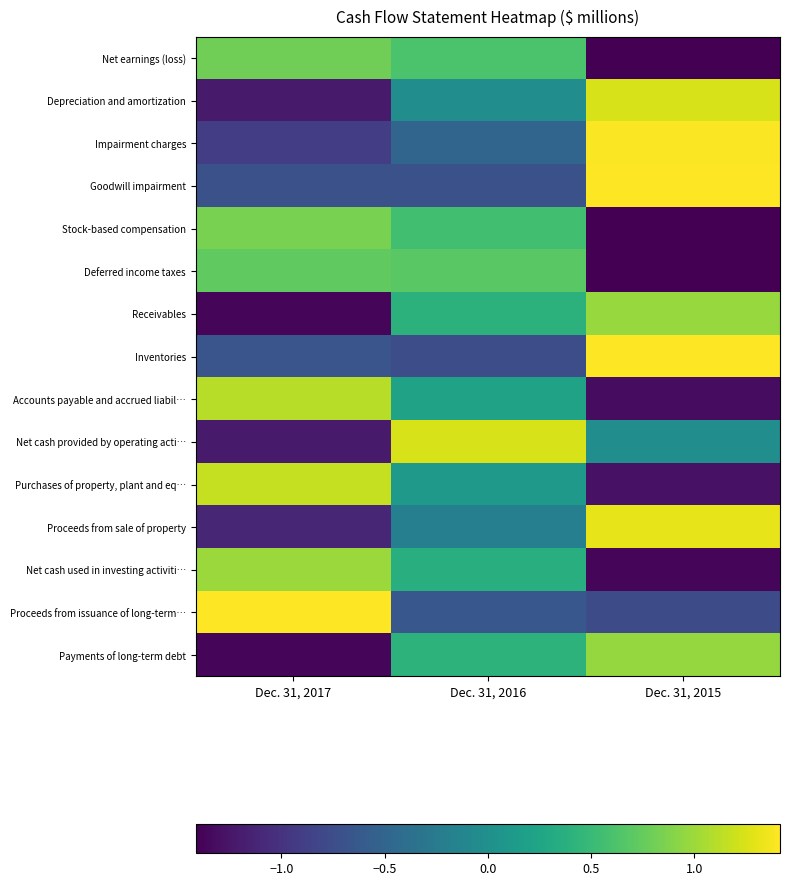

What is the total value across all series at Dec. 31, 2017?

-1.5